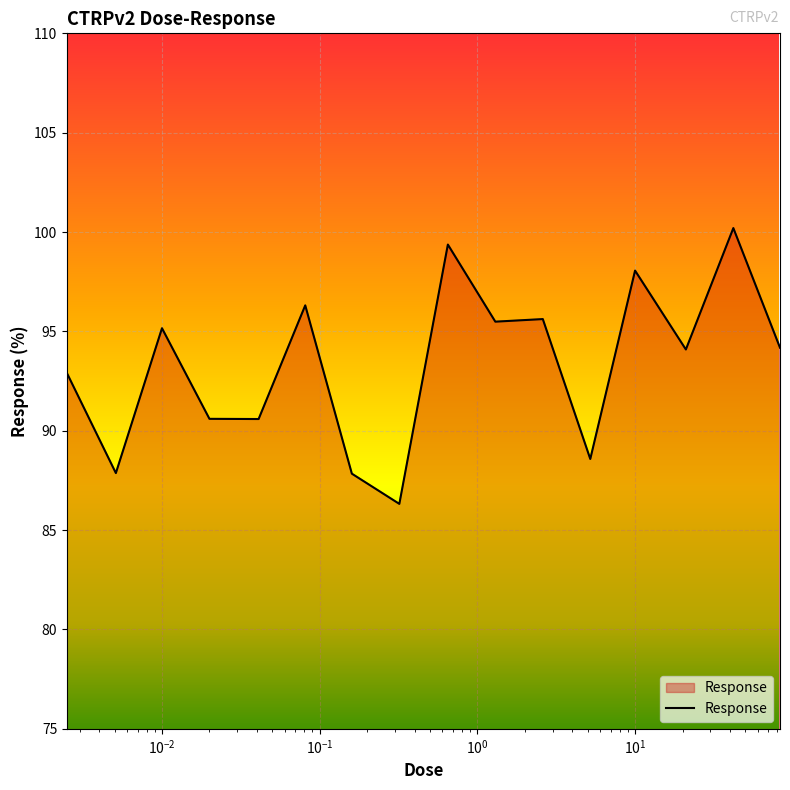

What is the smallest value displayed?

86.3